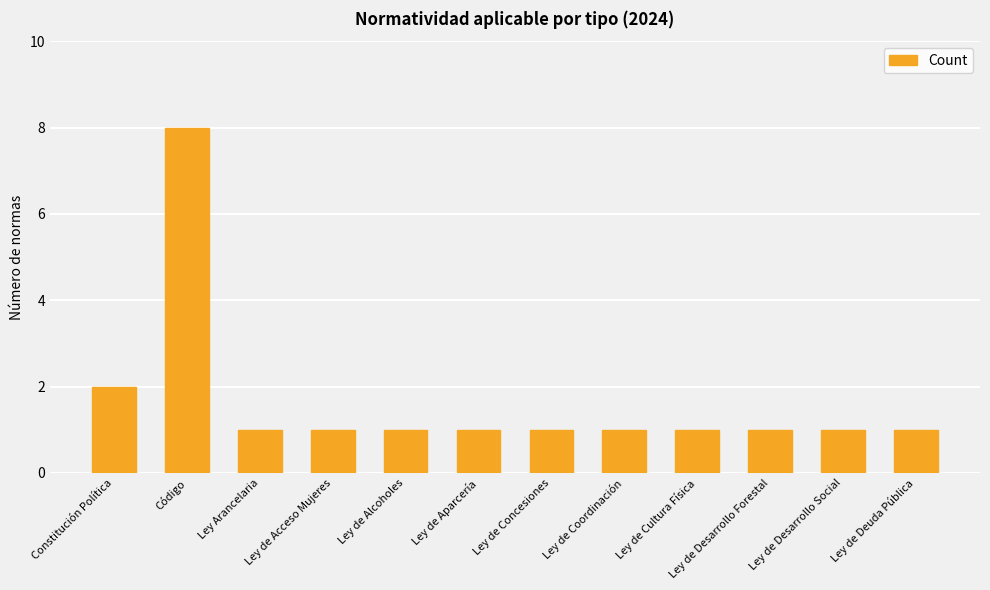

What is the label of the 8th bar from the right?

Ley de Alcoholes